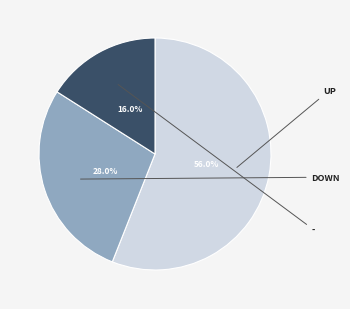

Does any single category account for the majority?

Yes